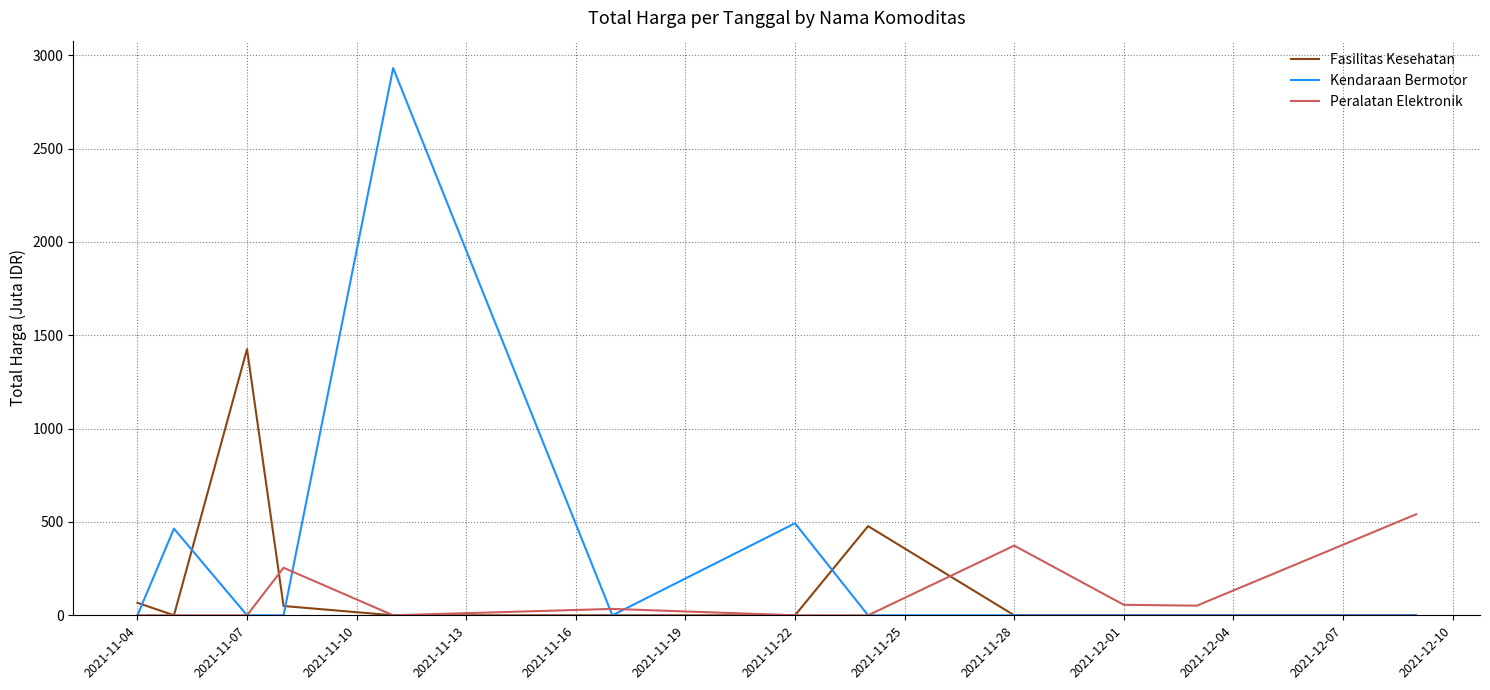

List the series in order of their peak value, highest first.

Kendaraan Bermotor, Fasilitas Kesehatan, Peralatan Elektronik